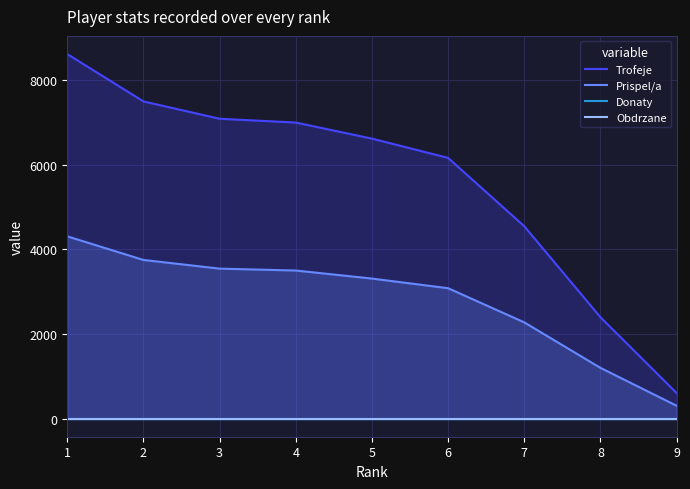

True or false: Obdrzane and Trofeje intersect in this chart.

False